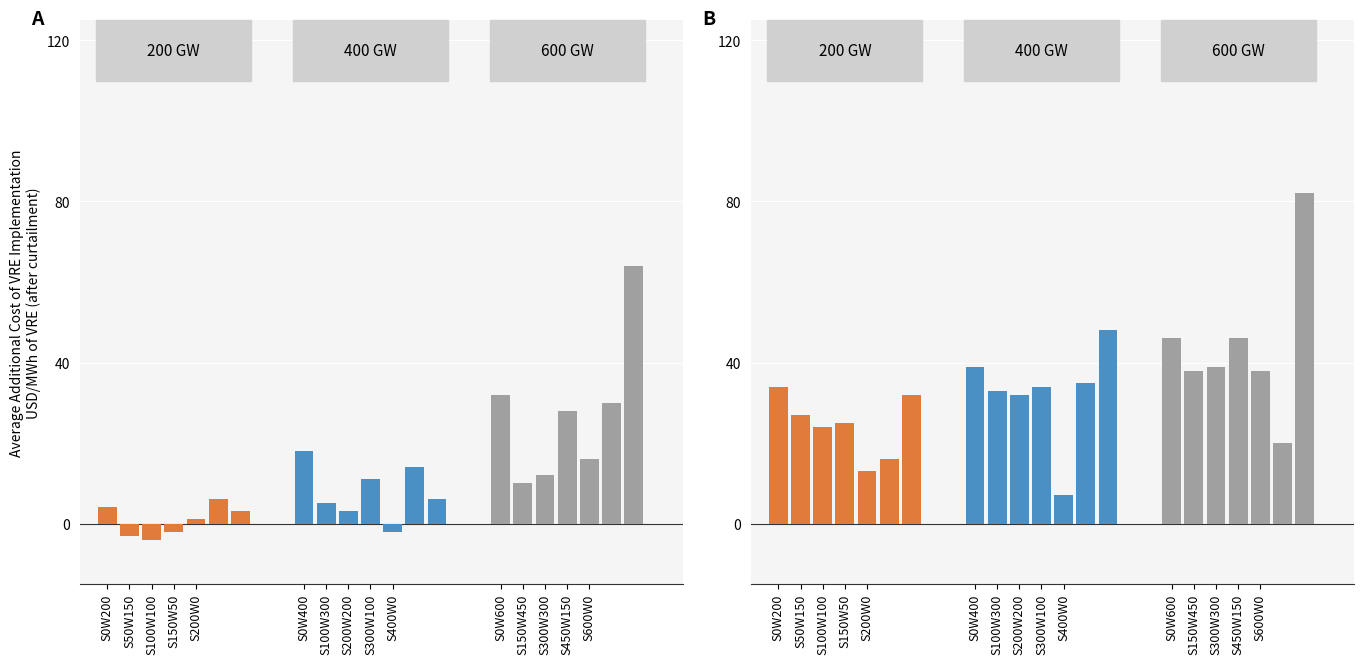

Which series has the widest spread of values?

600 GW